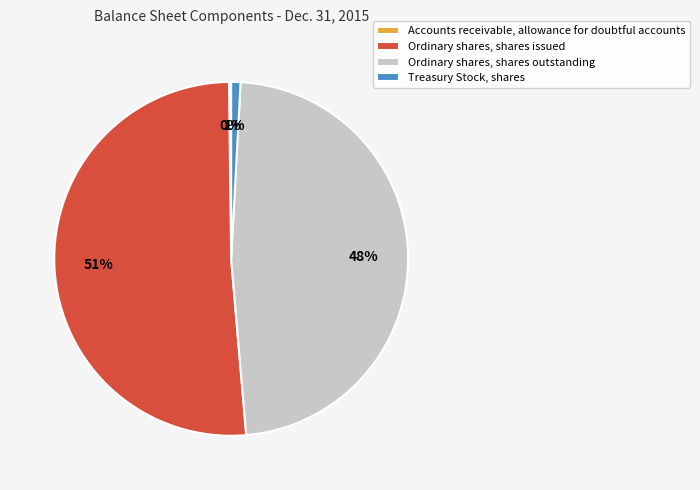

Which has a higher value, Treasury Stock, shares or Ordinary shares, shares outstanding?

Ordinary shares, shares outstanding